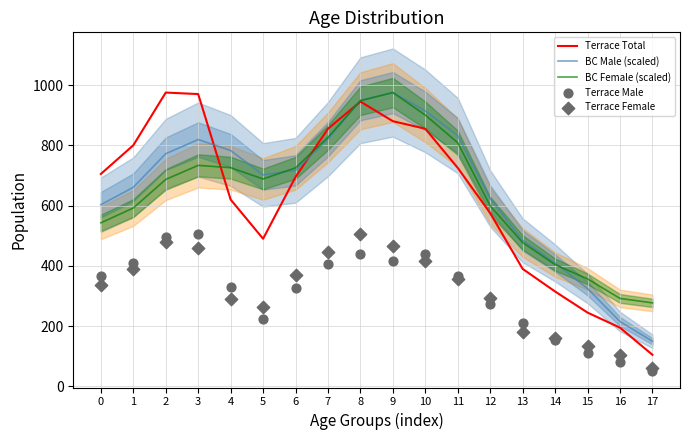

Which series has the largest total across all categories?

BC Male (scaled)